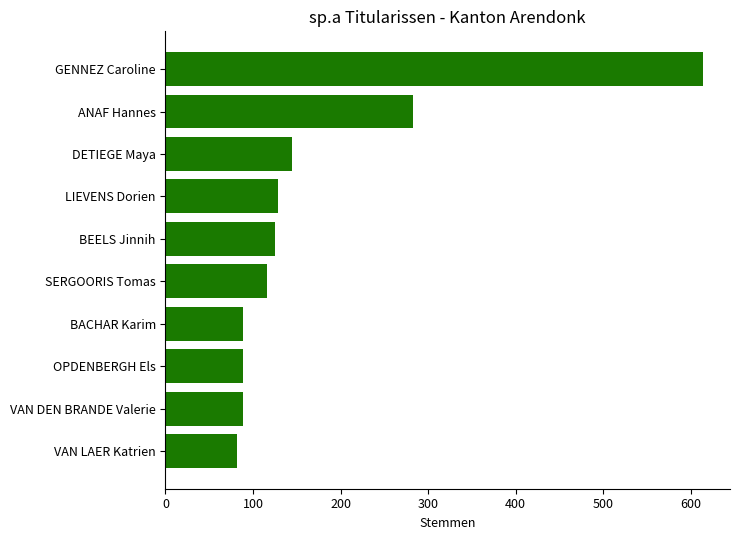

Approximately how many times larger is the value at ANAF Hannes compared to BEELS Jinnih?

2.3